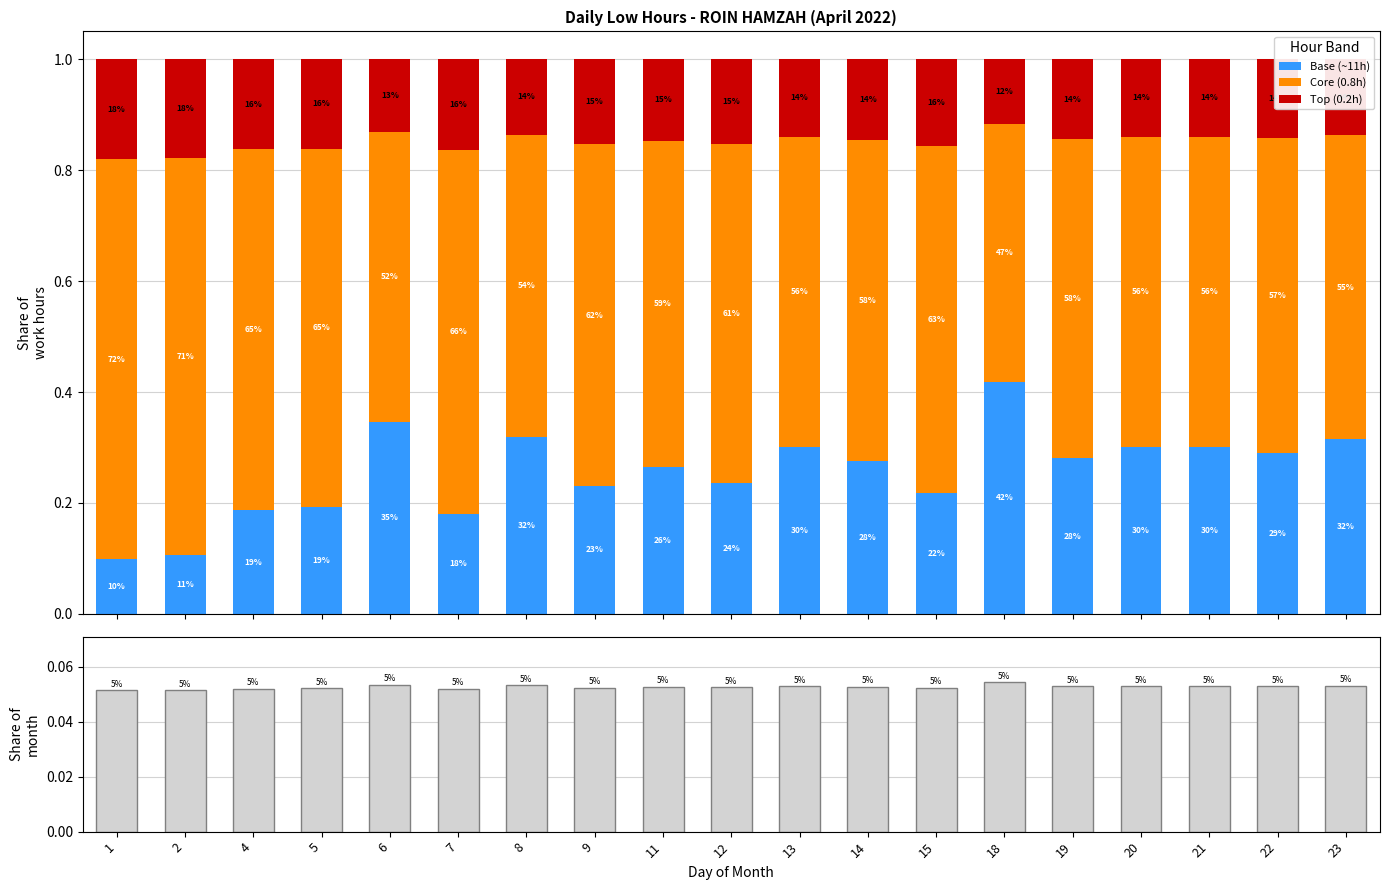

What is the average value of the Core (0.8h) series?

0.6